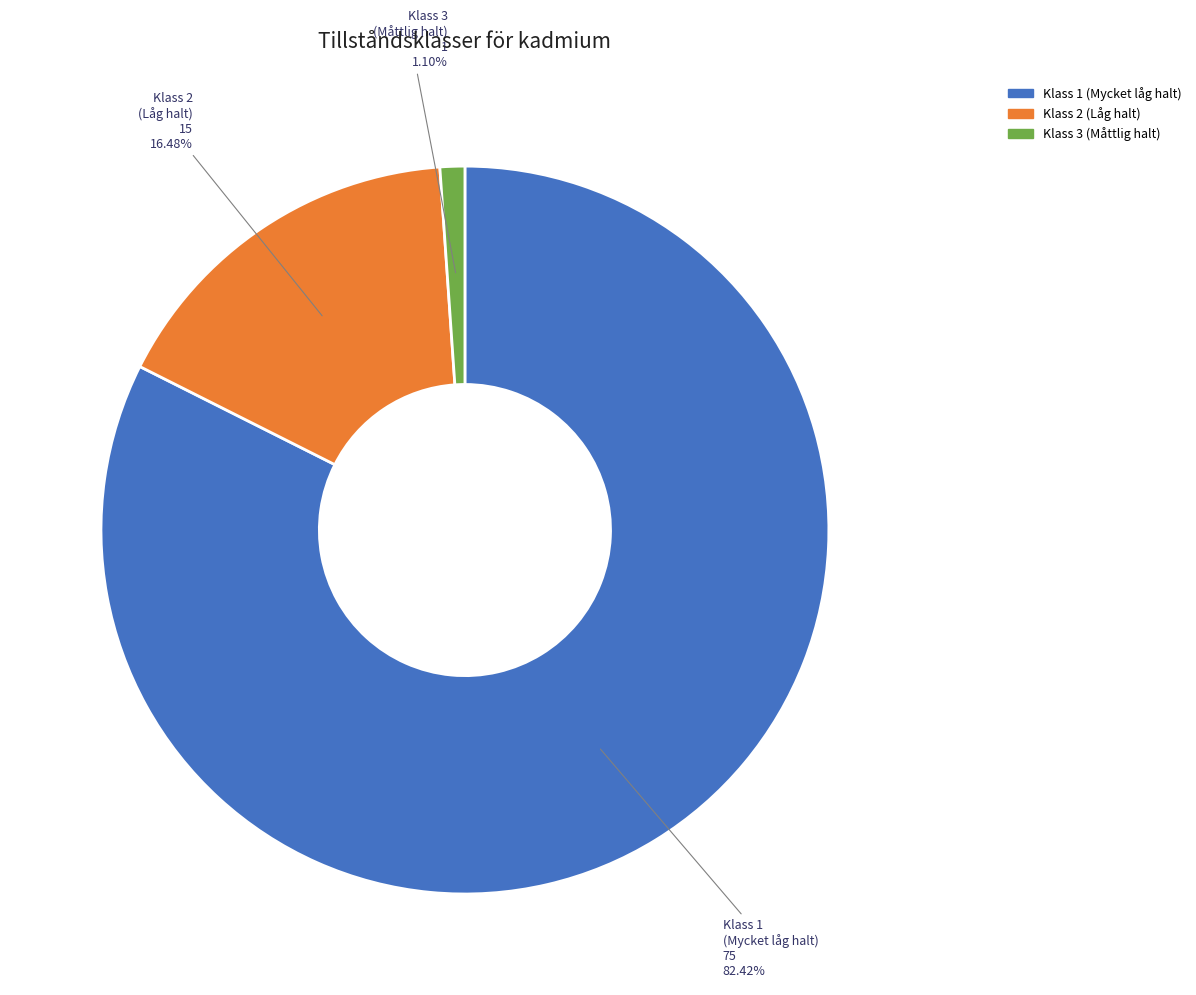

To the nearest percent, what is the average slice percentage?

33%